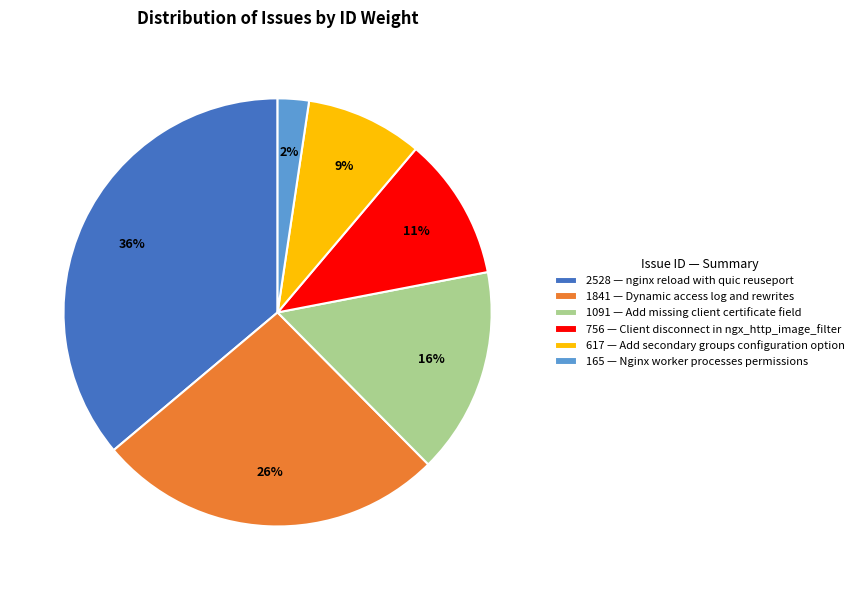

To the nearest percent, what portion does 165 — Nginx worker processes permissions represent?

2%